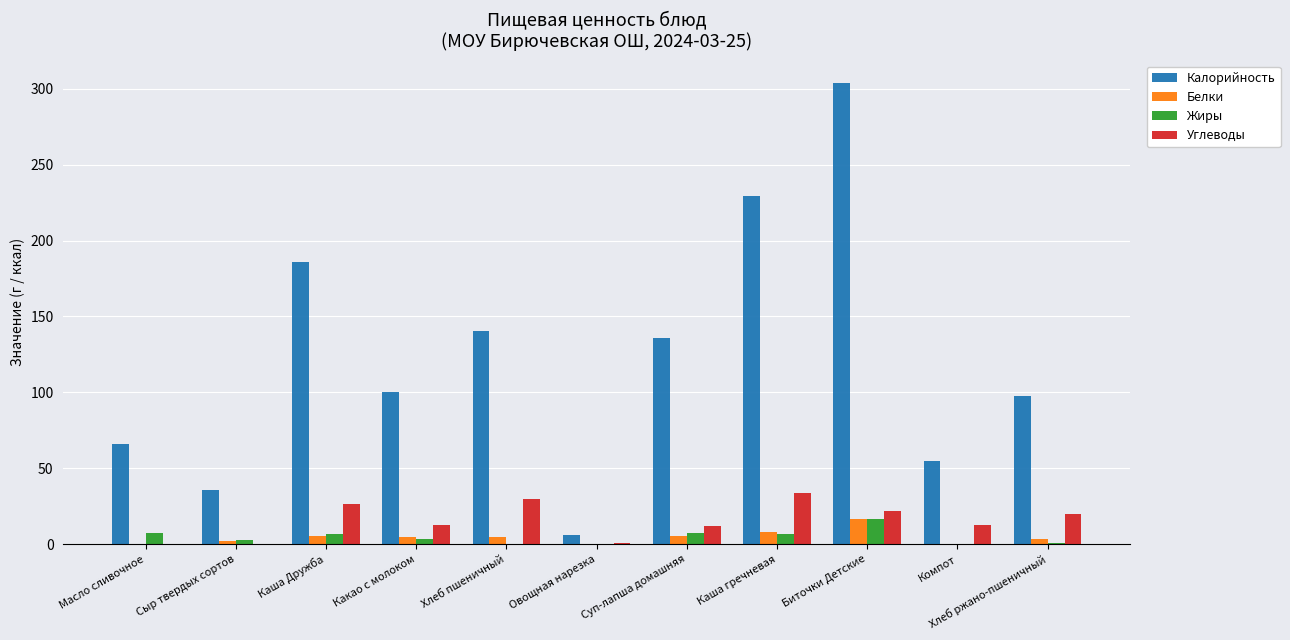

What is the maximum value shown in the chart?

303.4